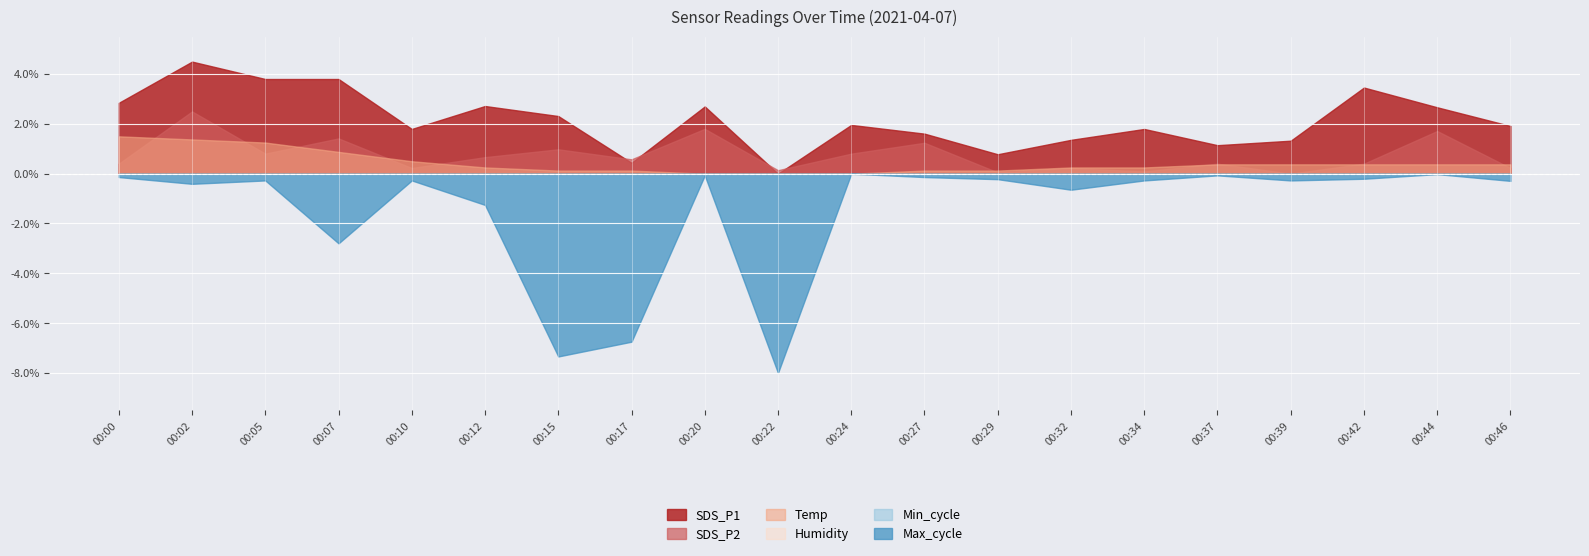

What is the sum of all SDS_P1 values?

42.9